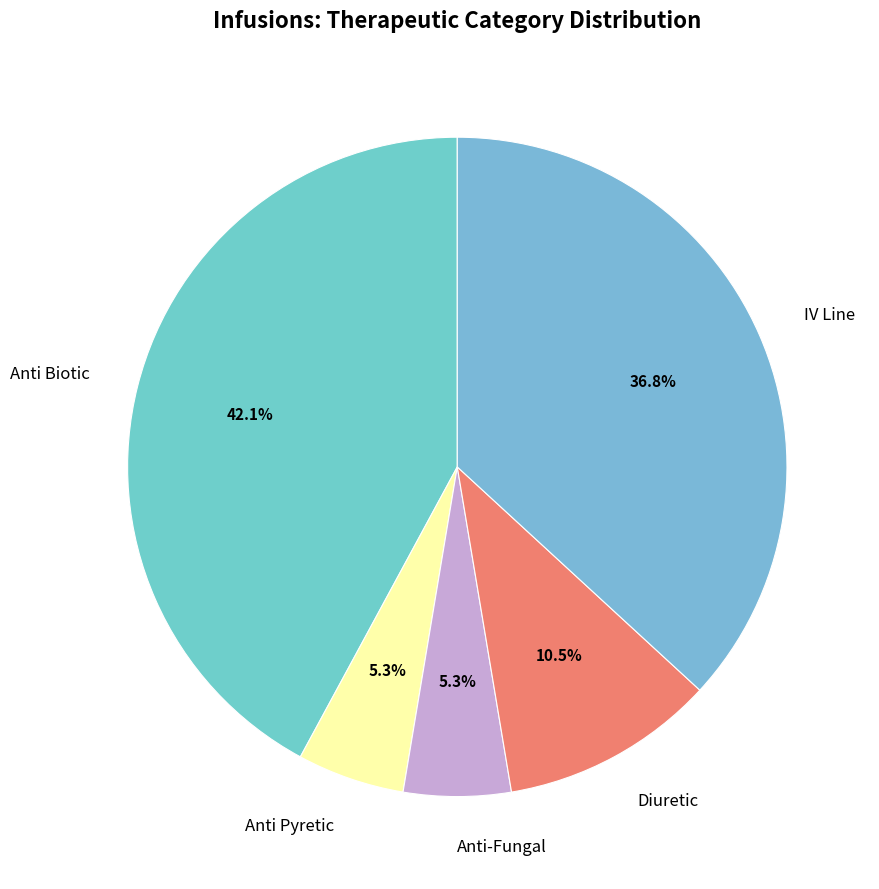

What portion of the pie excludes Anti-Fungal?

94.7%